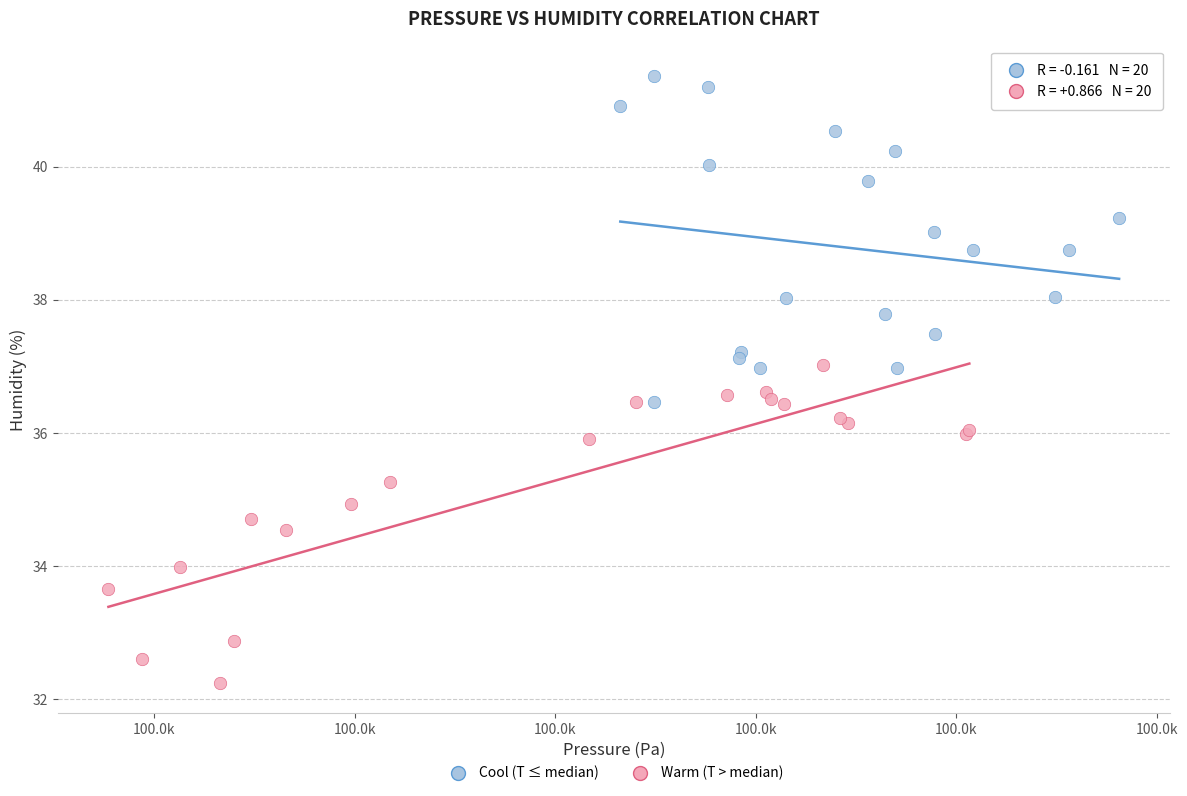

Which series reaches the minimum Y coordinate?

Warm (T > median)